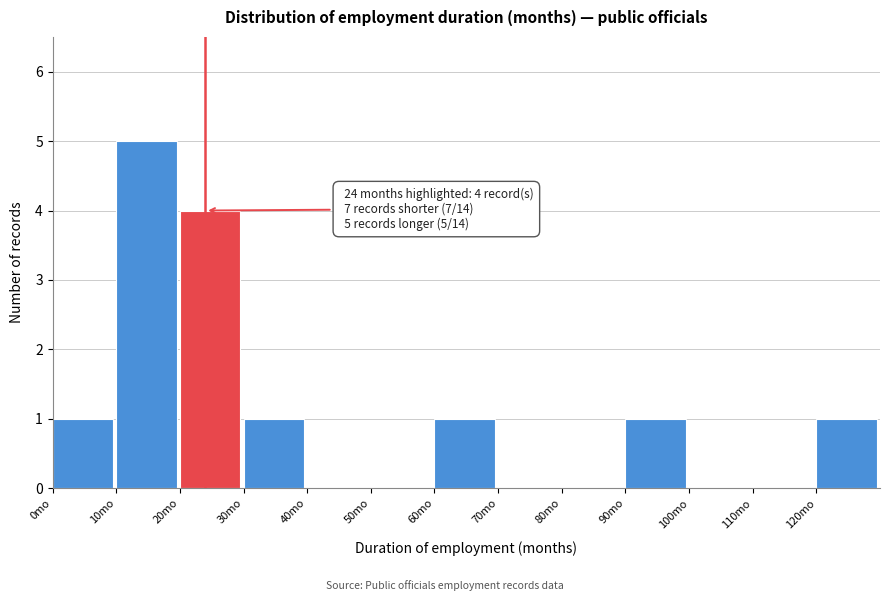

Which range on the x-axis has the tallest bar?

10 to 20